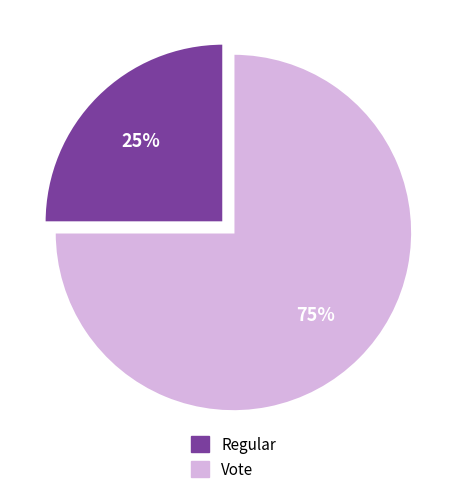

How many slices are in this pie chart?

2